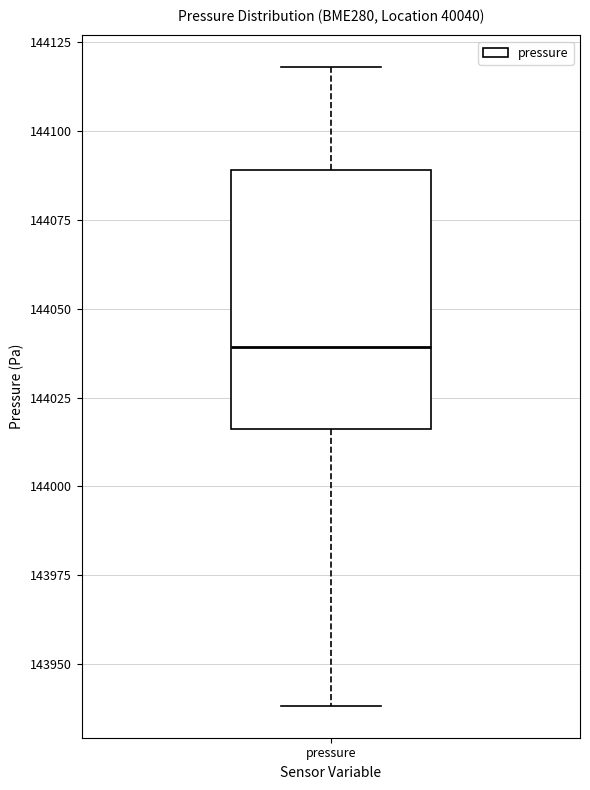

Read this box plot against the y-axis: the position of the median line, the range covered by the box, and the ends of both whiskers. The values are not printed on the chart, so give them approximately, as read against the axis.

median 144040, box 144015 to 144090, whiskers 143940 to 144120